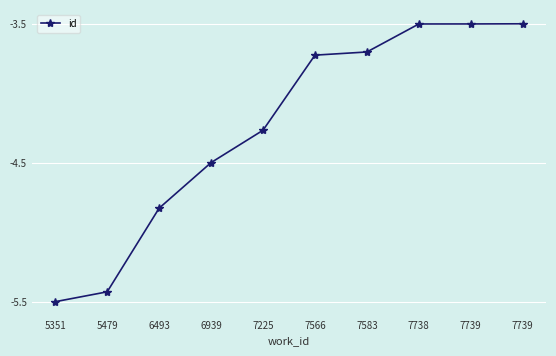

What is the smallest value displayed?

-5.5